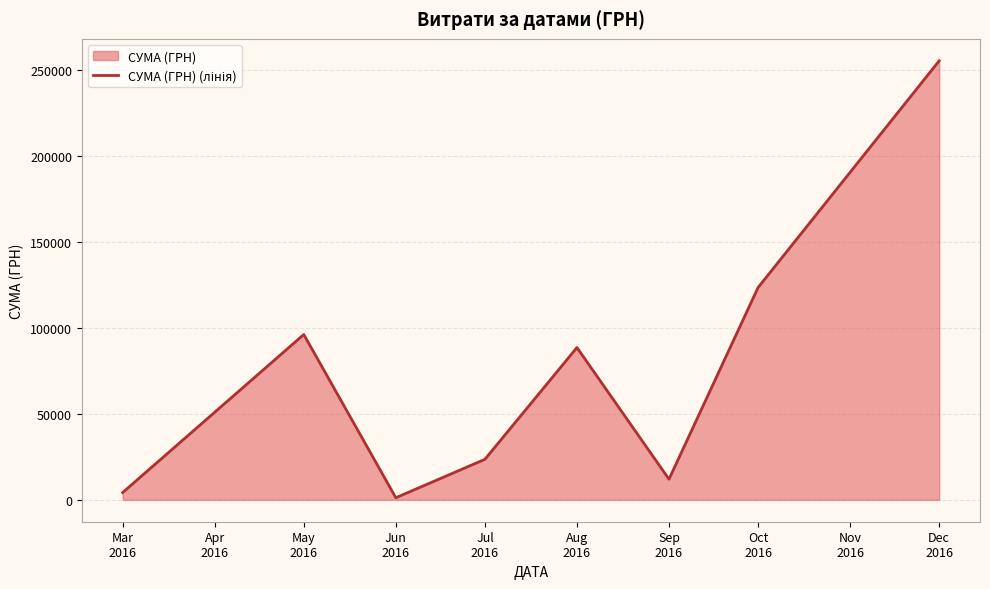

Count the number of categories in the chart.

8